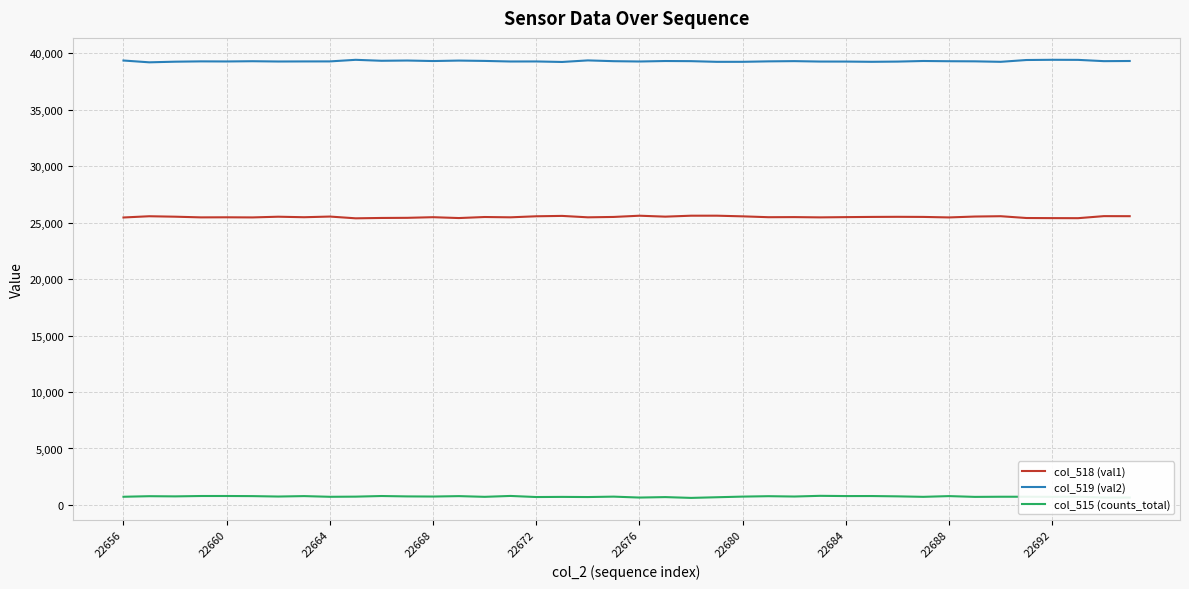

What is the greatest value displayed?

39419